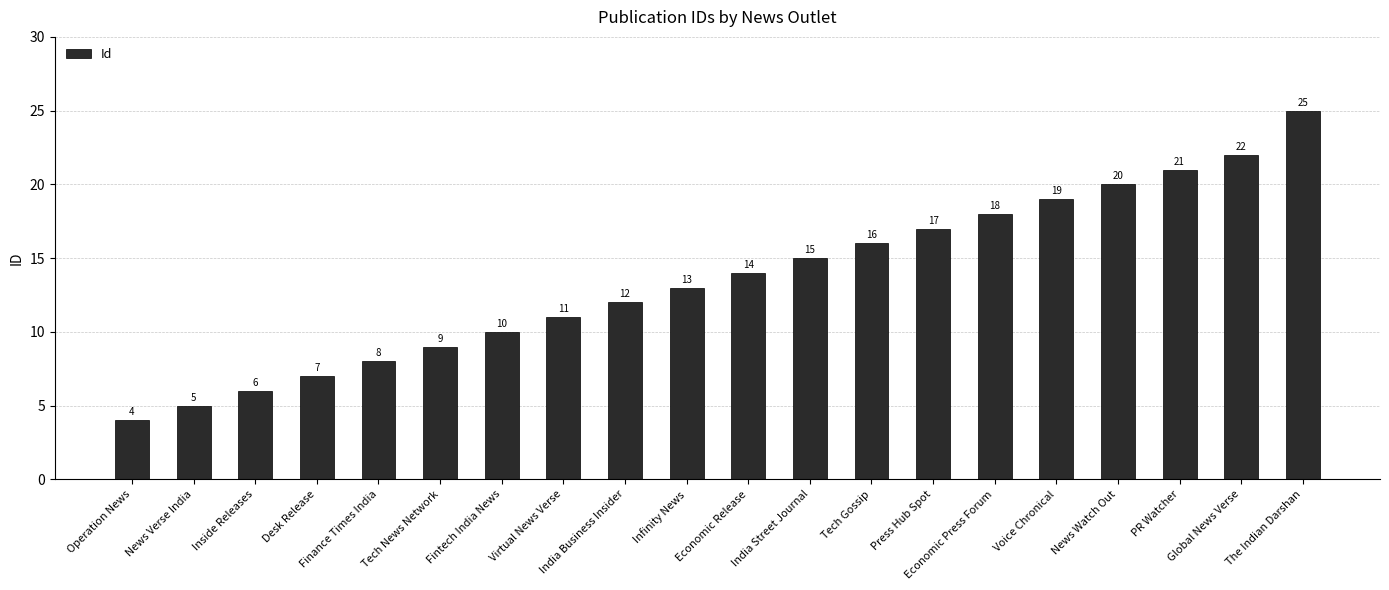

At which category does the chart reach its peak across all series?

The Indian Darshan